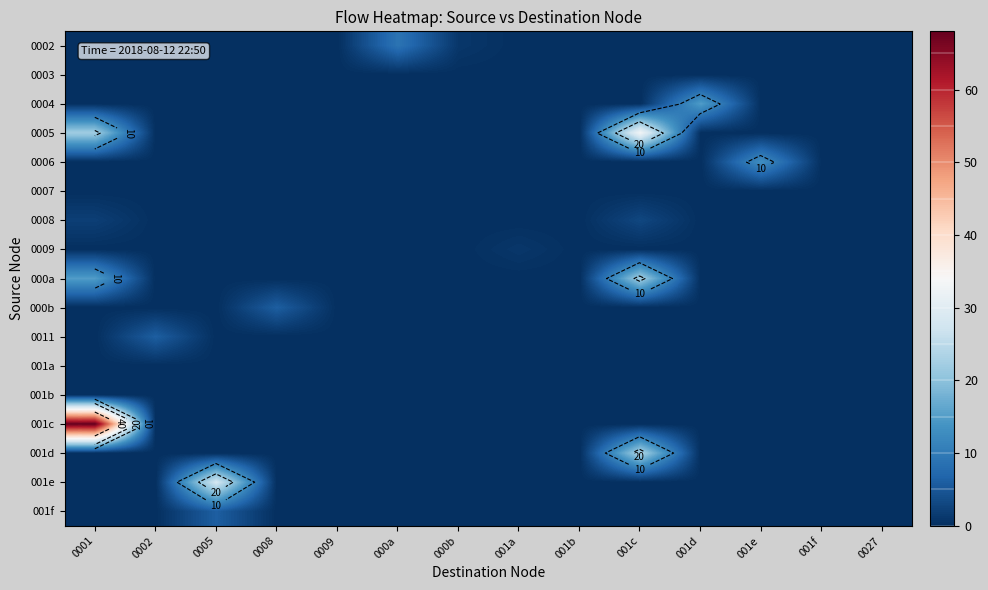

Rank the series at 000a from highest to lowest value.

0002, 0003, 0004, 0005, 0006, 0007, 0008, 0009, 000a, 000b, 0011, 001a, 001b, 001c, 001d, 001e, 001f